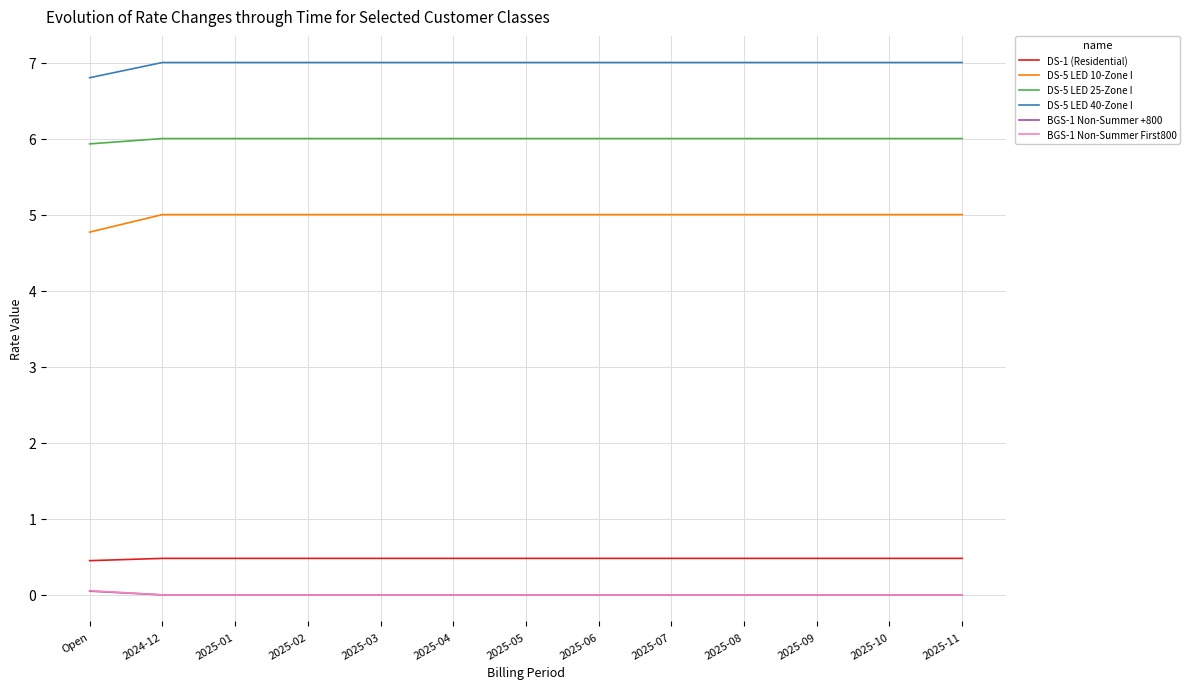

At how many categories does at least one series exceed 5?

13